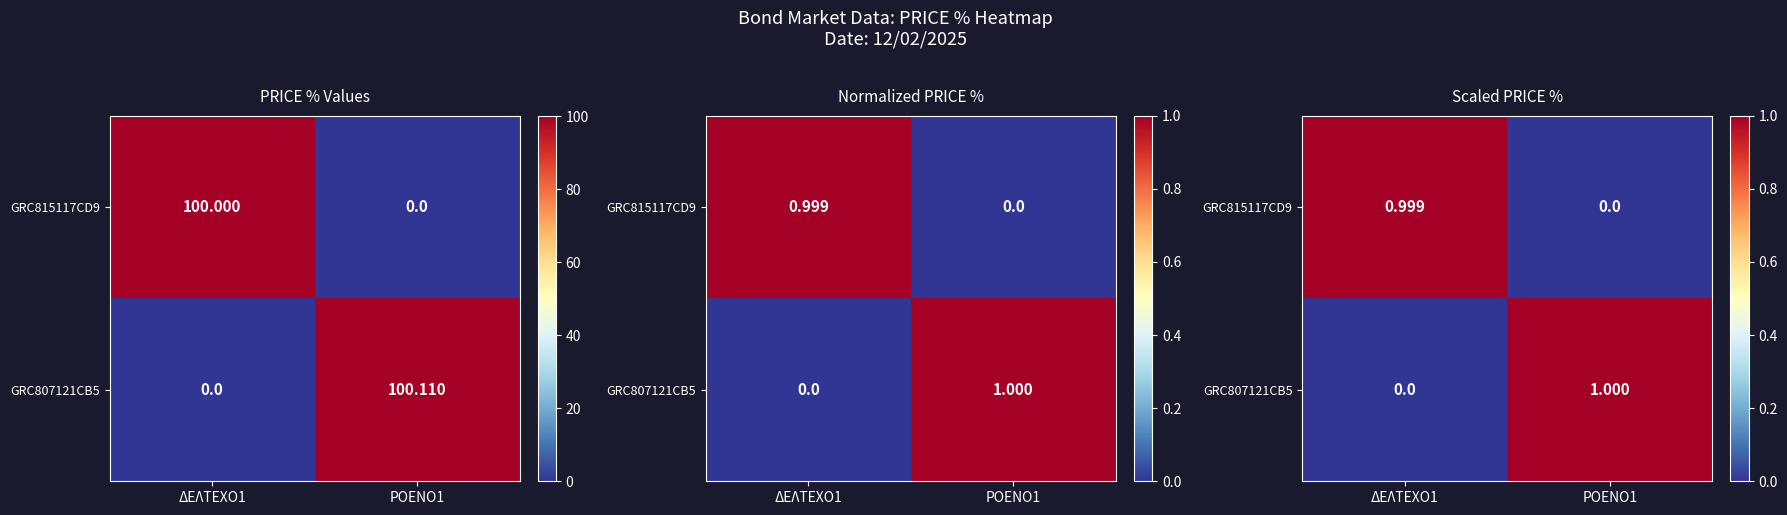

Which category has the highest value in the GRC815117CD9 series?

ΔΕΛΤΕΧΟ1